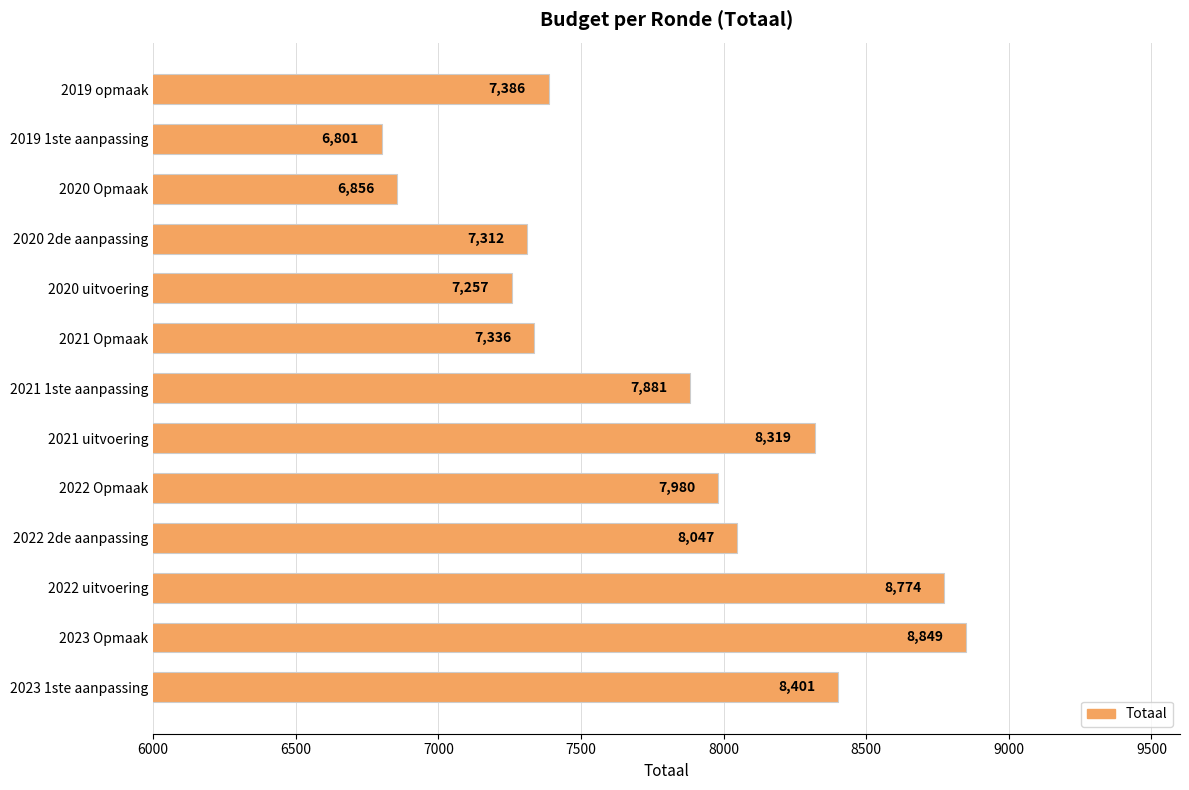

True or false: the data shows 8319 at 2021 uitvoering.

True